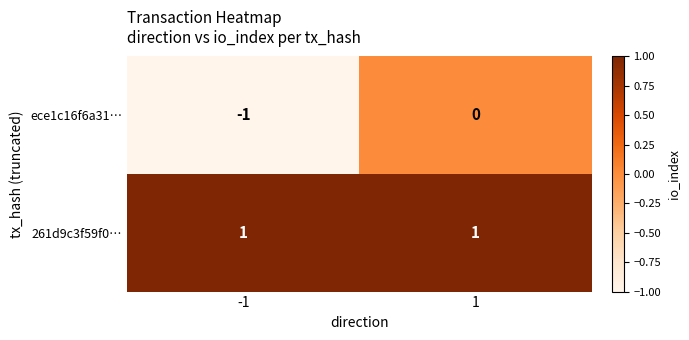

Reading left to right, what are all the values shown in this chart?

ece1c16f6a31…: -1	0
261d9c3f59f0…: 1	1